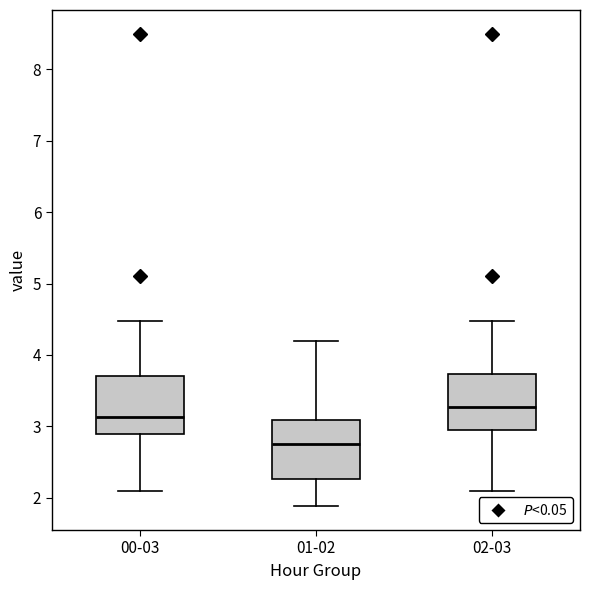

Which box has the highest median line?

02-03